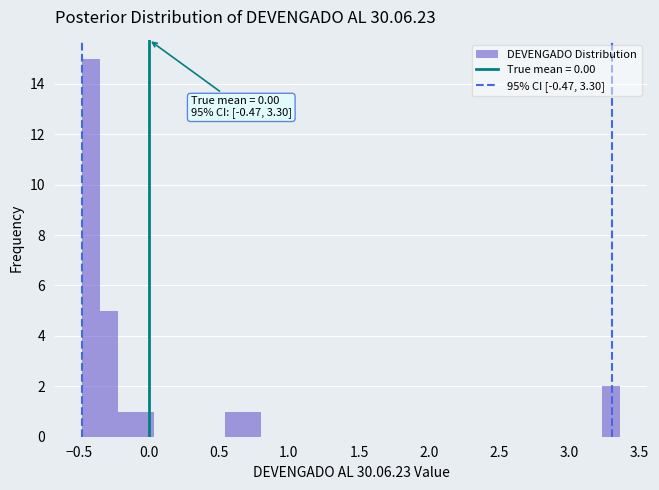

Around what value on the x-axis is the tallest bar? Give the approximate position of its centre, as read against the axis.

-0.40